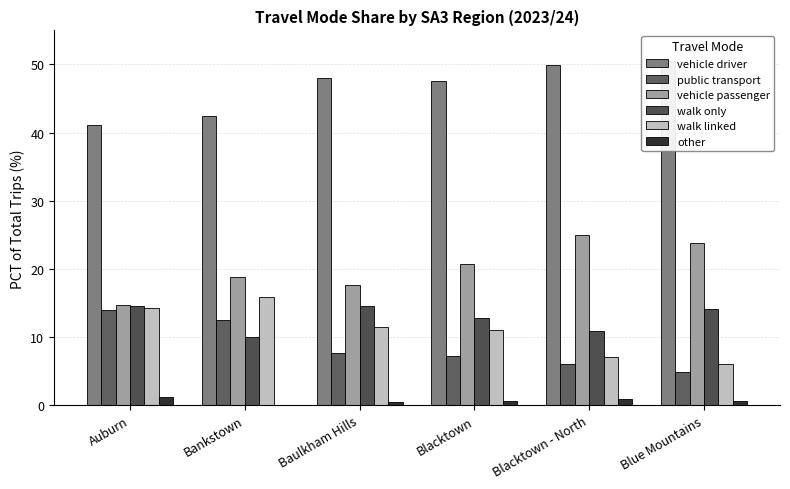

Which category has the lowest value across all series?

Bankstown